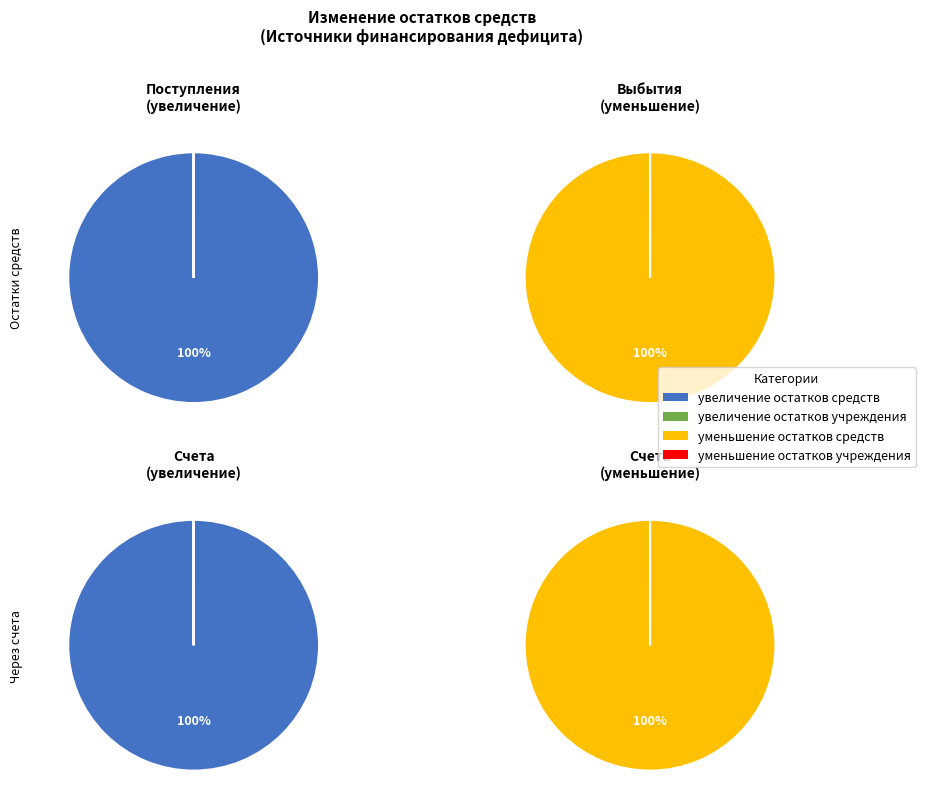

Is there a majority slice in this chart?

Yes